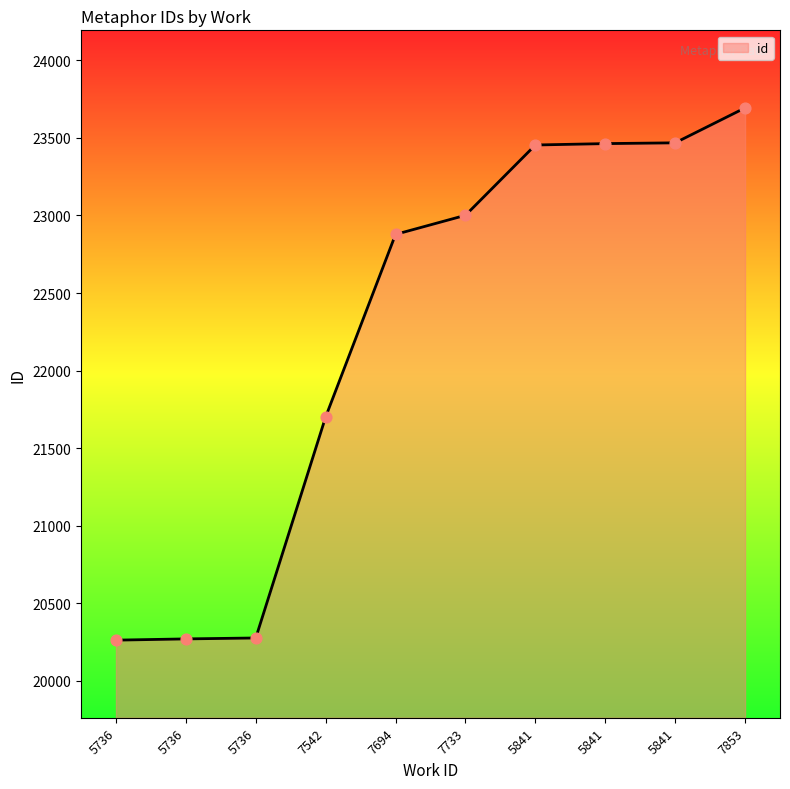

Is this an area chart (filled region under the line)?

Yes